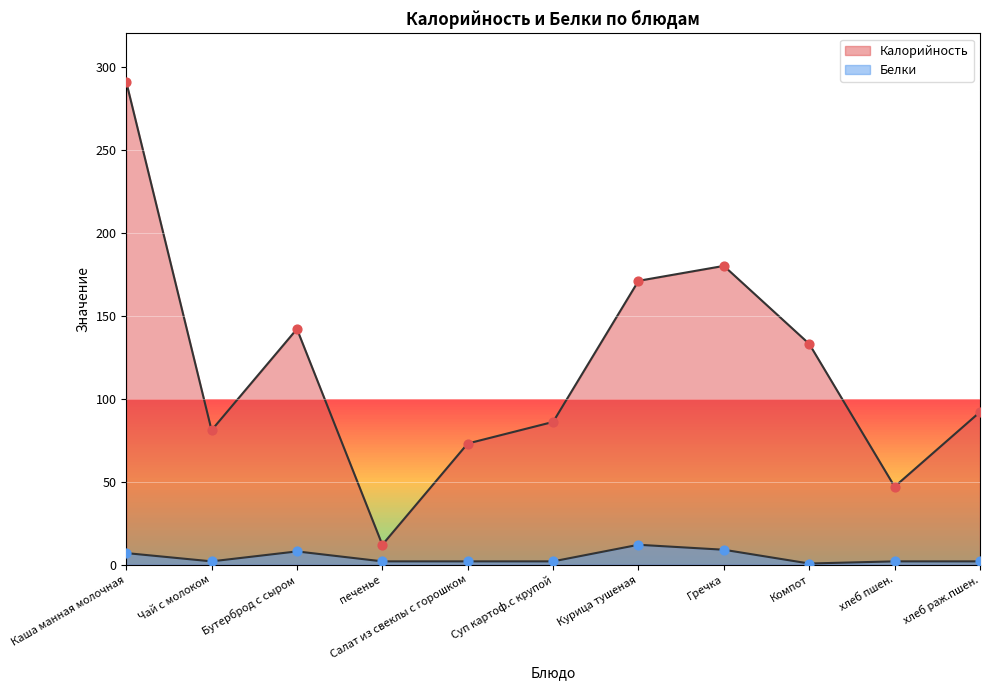

Which series has the widest spread of Y values?

Калорийность